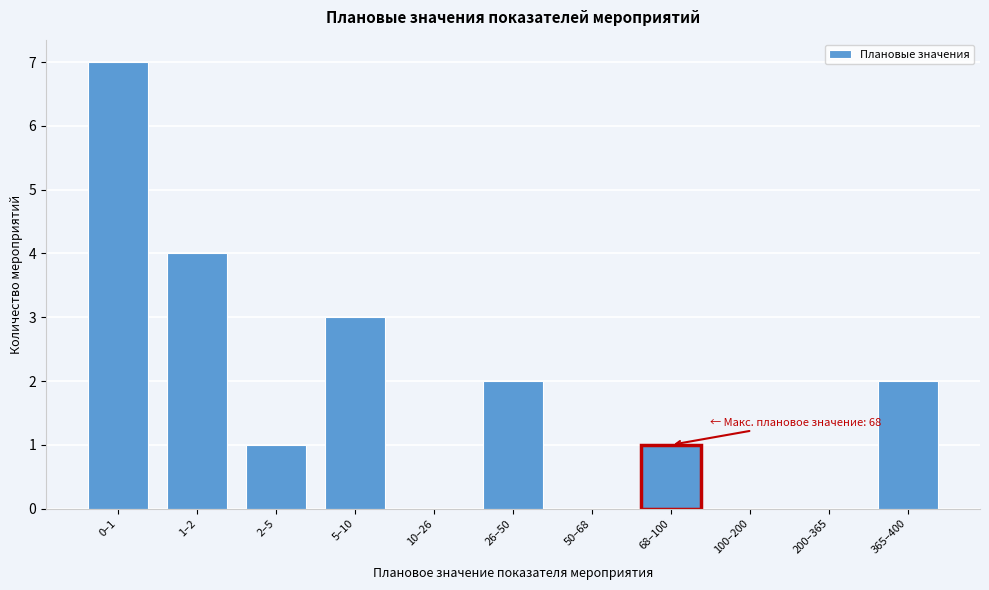

Reading left to right, what are all the values shown in this chart?

0–1=7	1–2=4	2–5=1	5–10=3	10–26=0	26–50=2	50–68=0	68–100=1	100–200=0	200–365=0	365–400=2